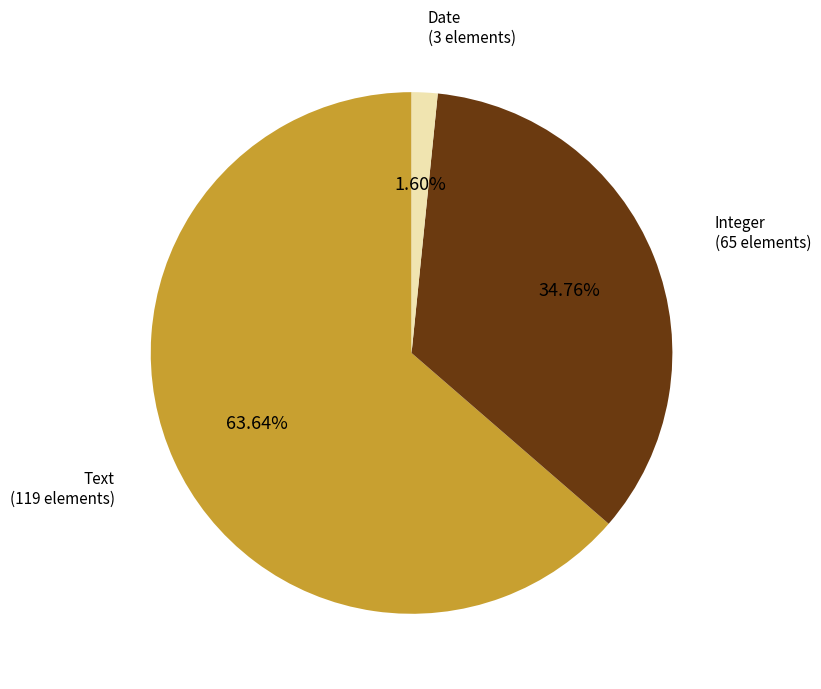

Is there any slice that represents more than half of the pie?

Yes